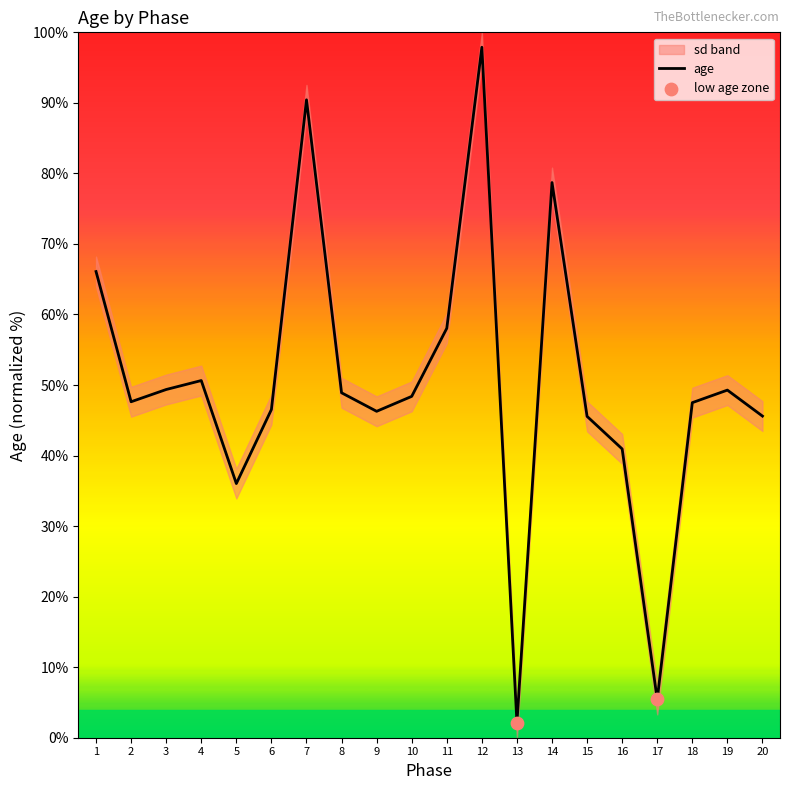

What is the change in value from 8 to 13?

-46.8